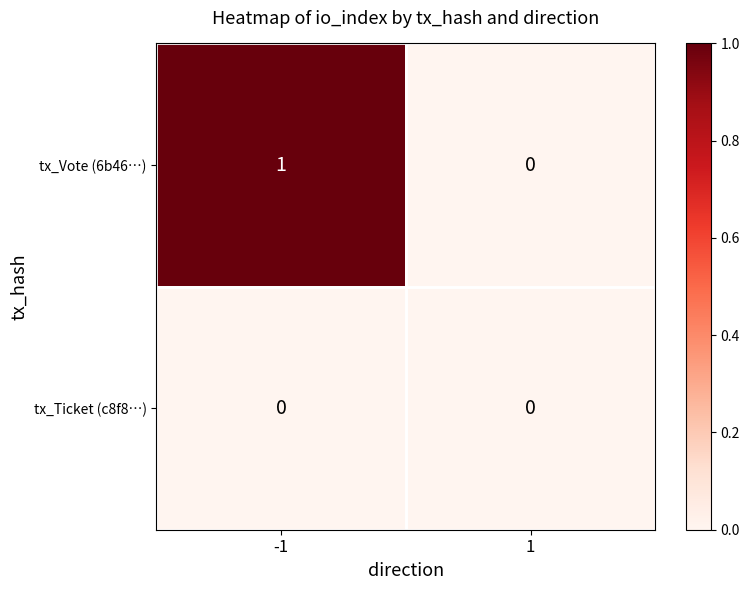

Is the value of tx_Ticket (c8f8…) at 1 greater than the value of tx_Vote (6b46…) at -1?

No